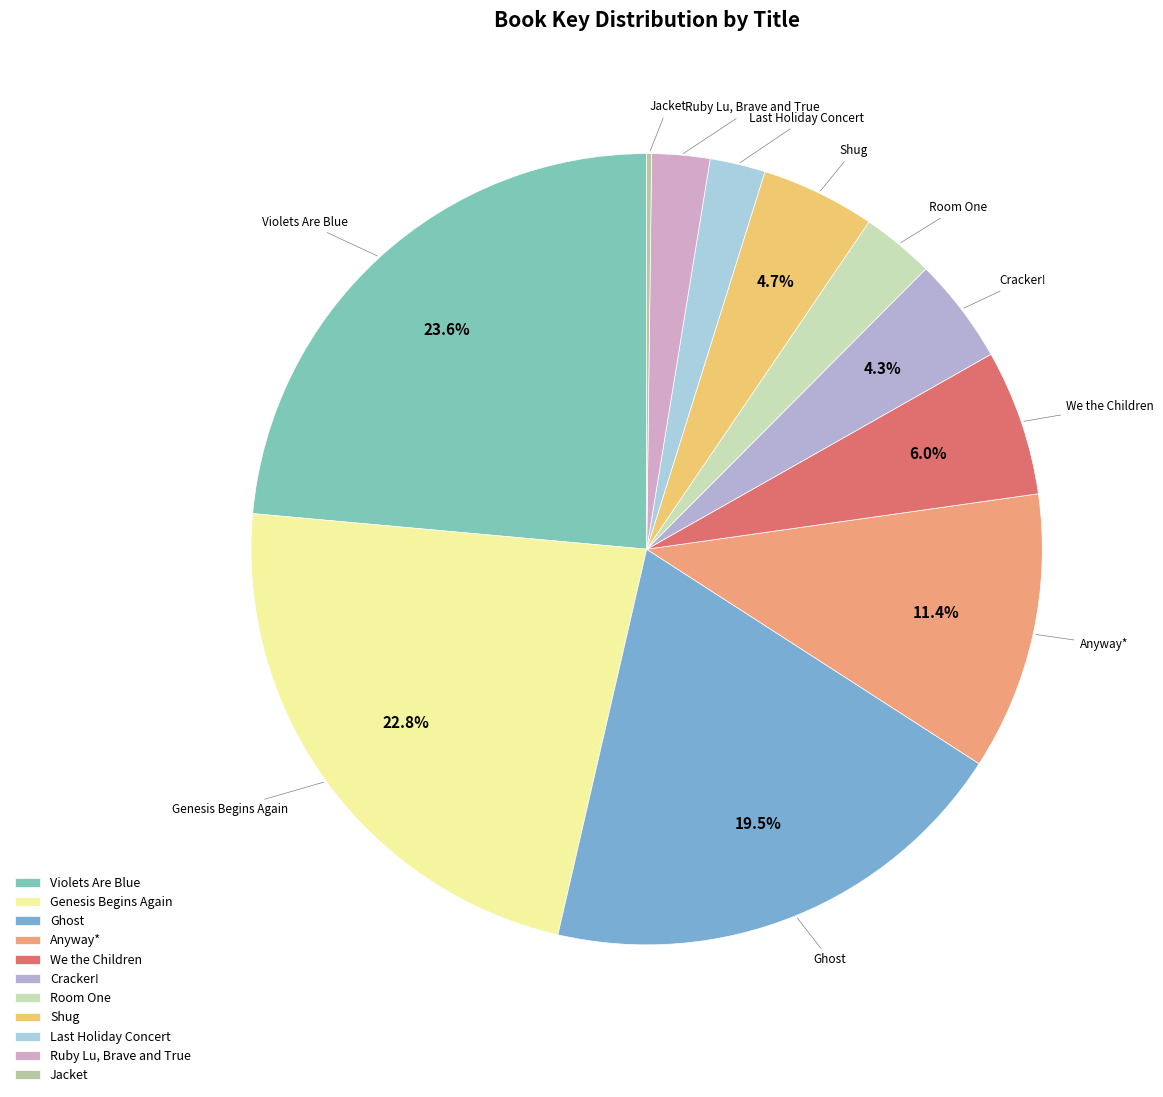

What is the largest slice in the pie chart?

Violets Are Blue